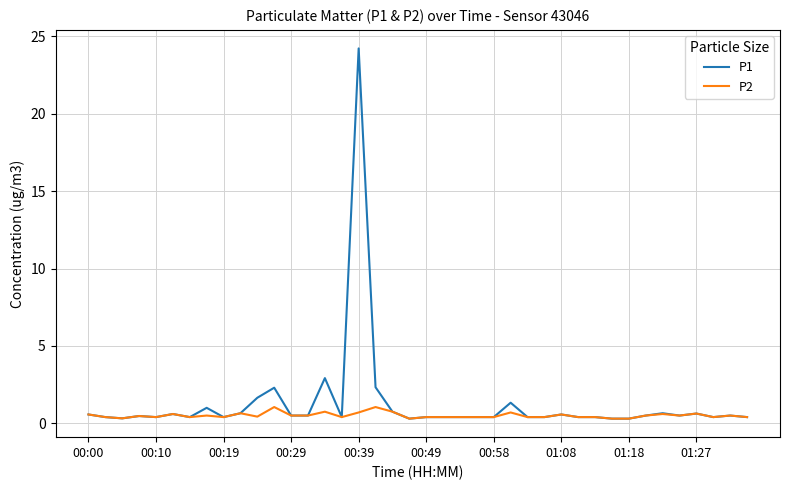

List the series in order of their peak value, highest first.

P1, P2